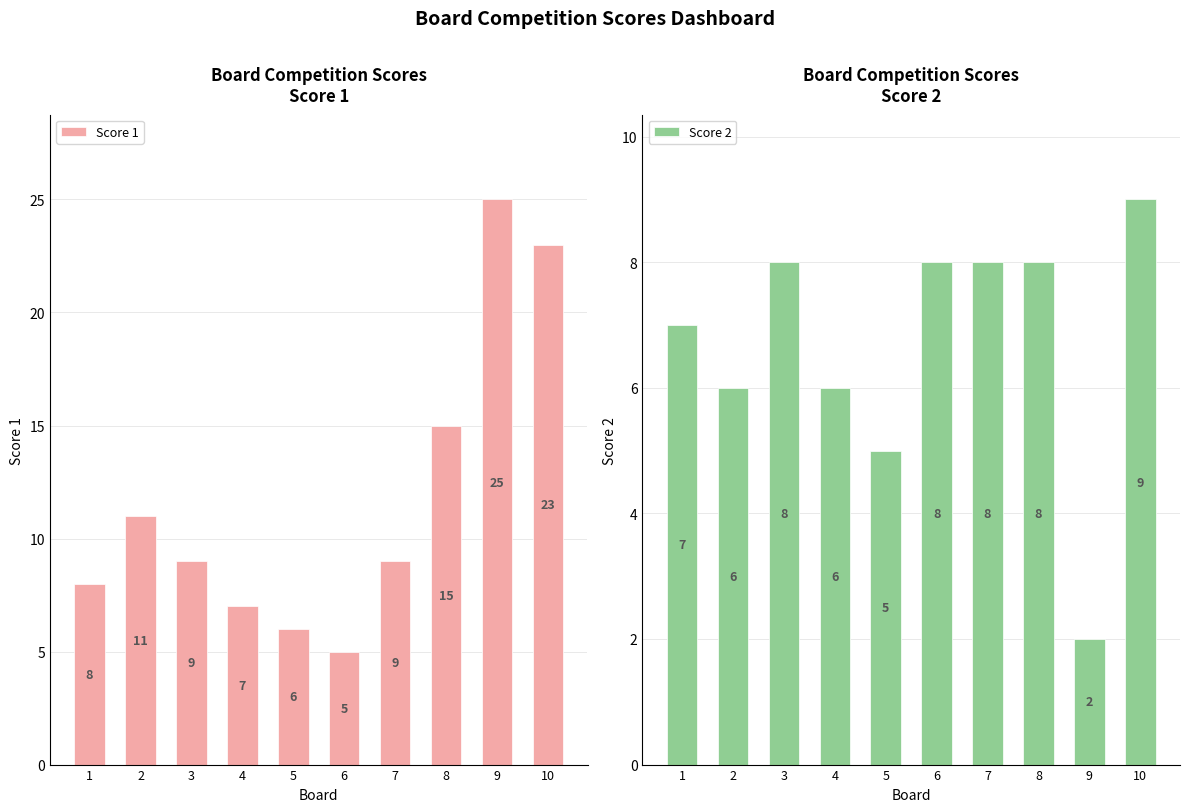

What is the sum of all Score 1 values?

118